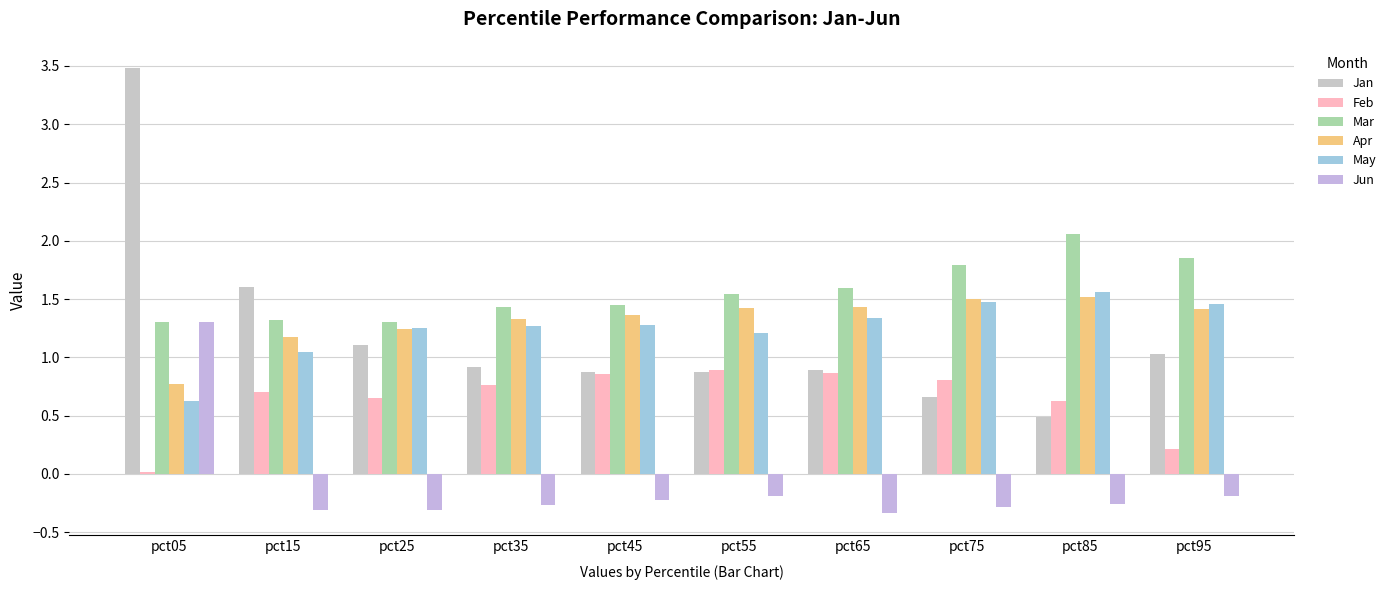

What is the average value of the Feb series?

0.6